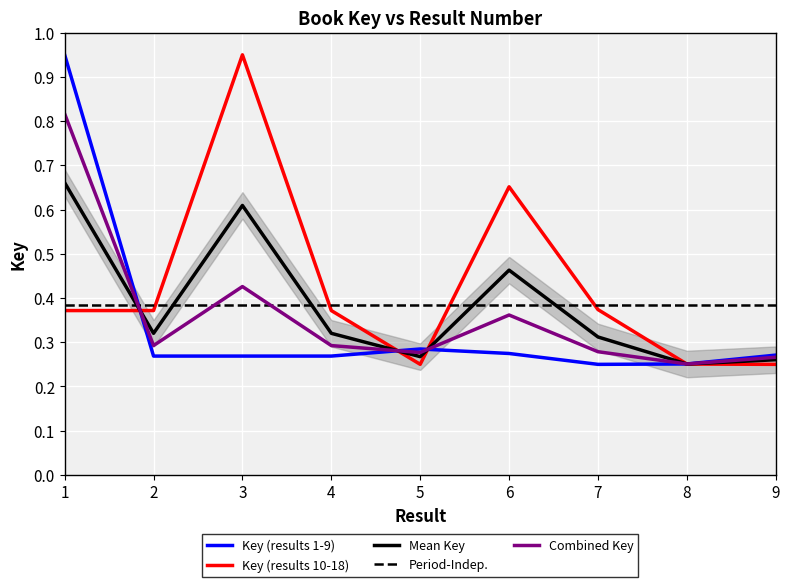

Where do Key (results 10-18) and Key (results 1-9) first cross each other?

1 and 2